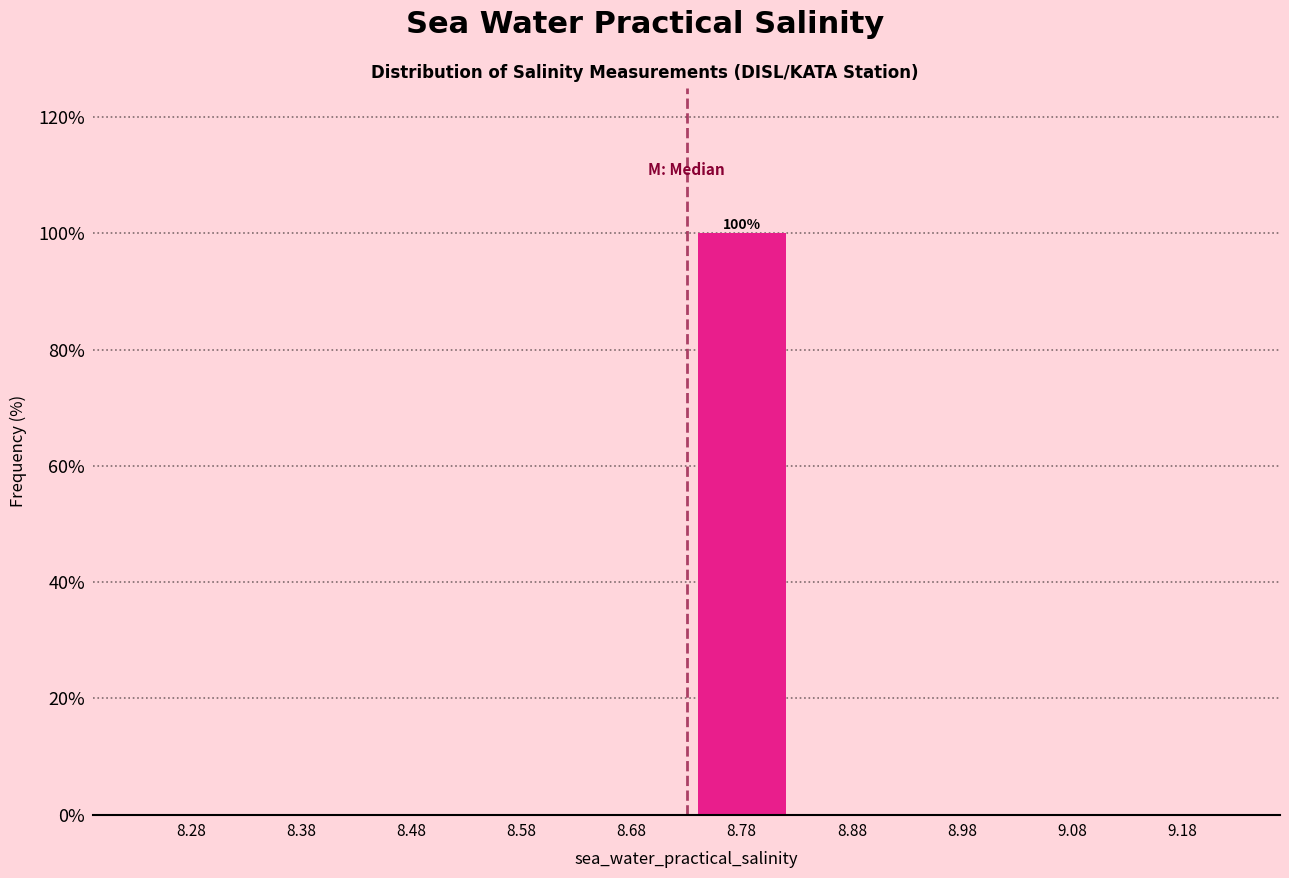

Over which range of the x-axis is the bar tallest?

8.73 to 8.83